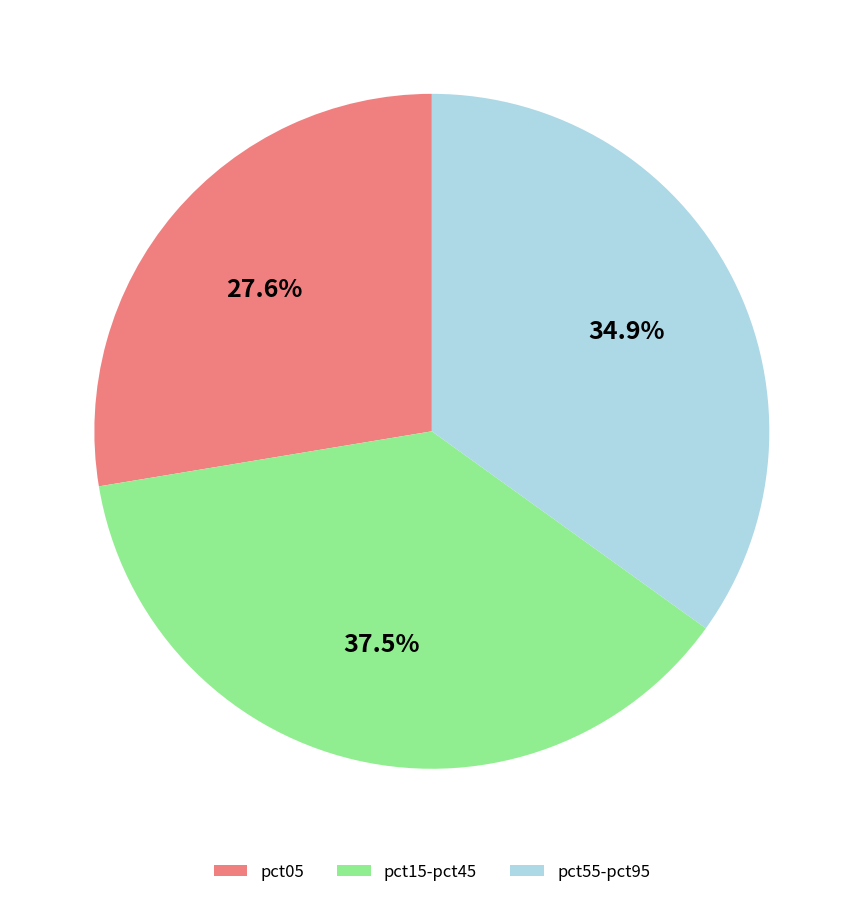

Does any single category account for the majority?

No